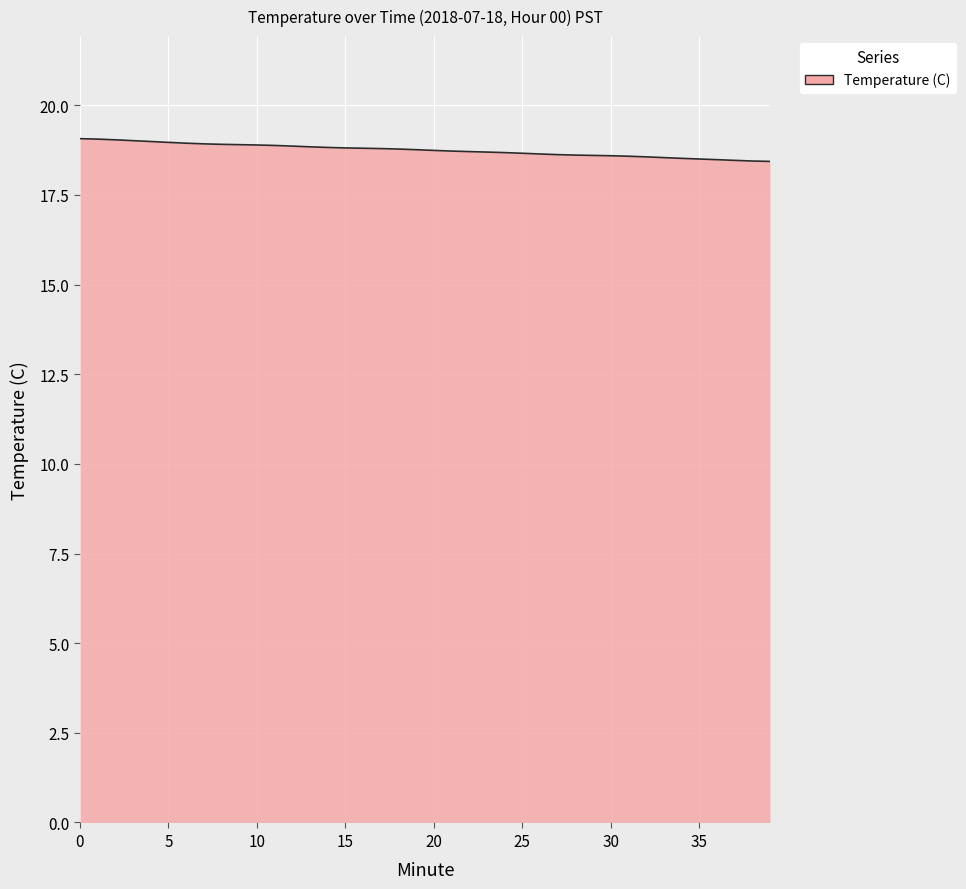

How many distinct data groups are displayed?

1